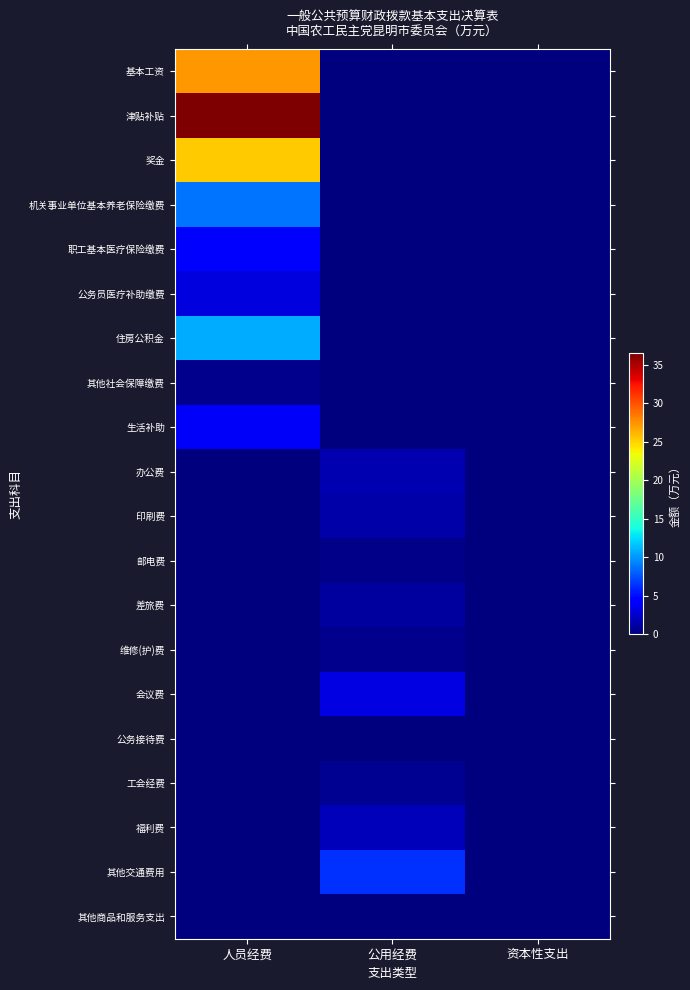

Between 人员经费 and 公用经费, which series saw the biggest shift?

津贴补贴